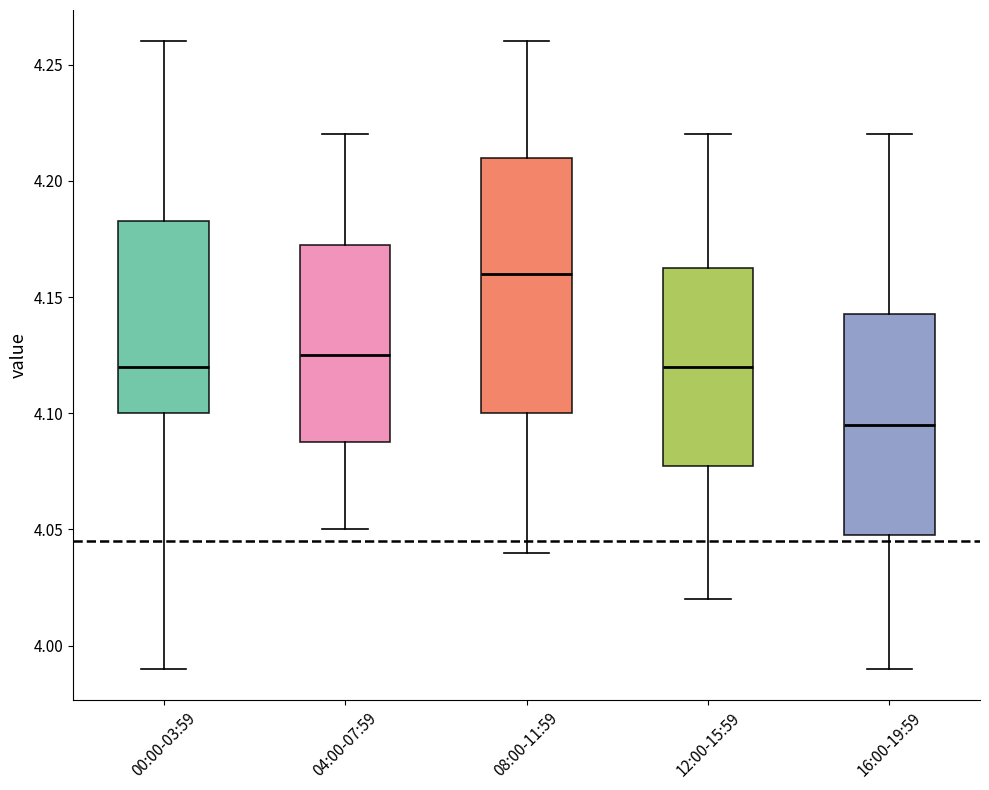

Where does the median line of the box for 12:00-15:59 sit on the y-axis? The values are not printed on the chart, so give them approximately, as read against the axis.

4.120